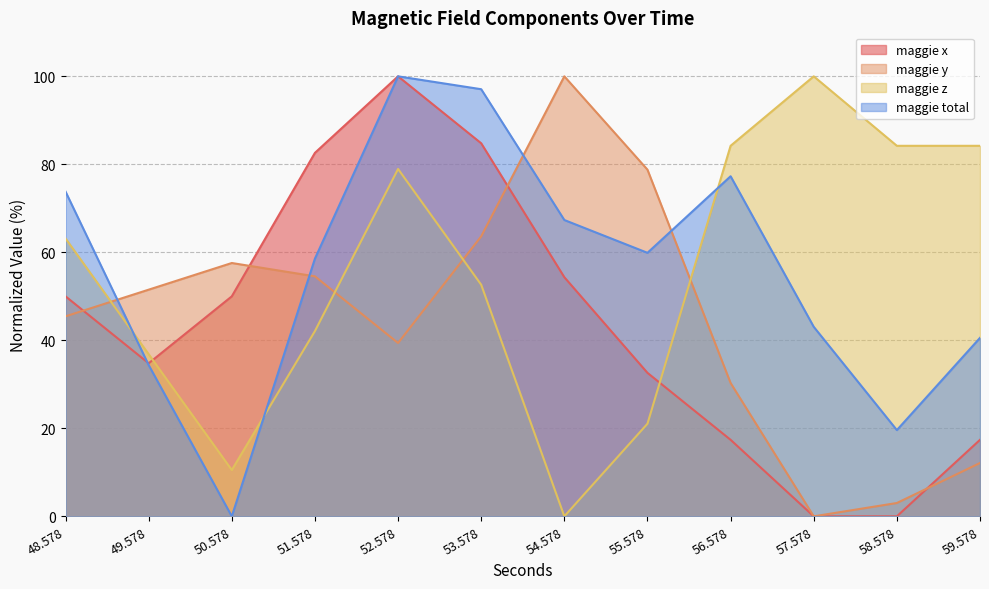

What is the sum of all maggie z values?

657.9